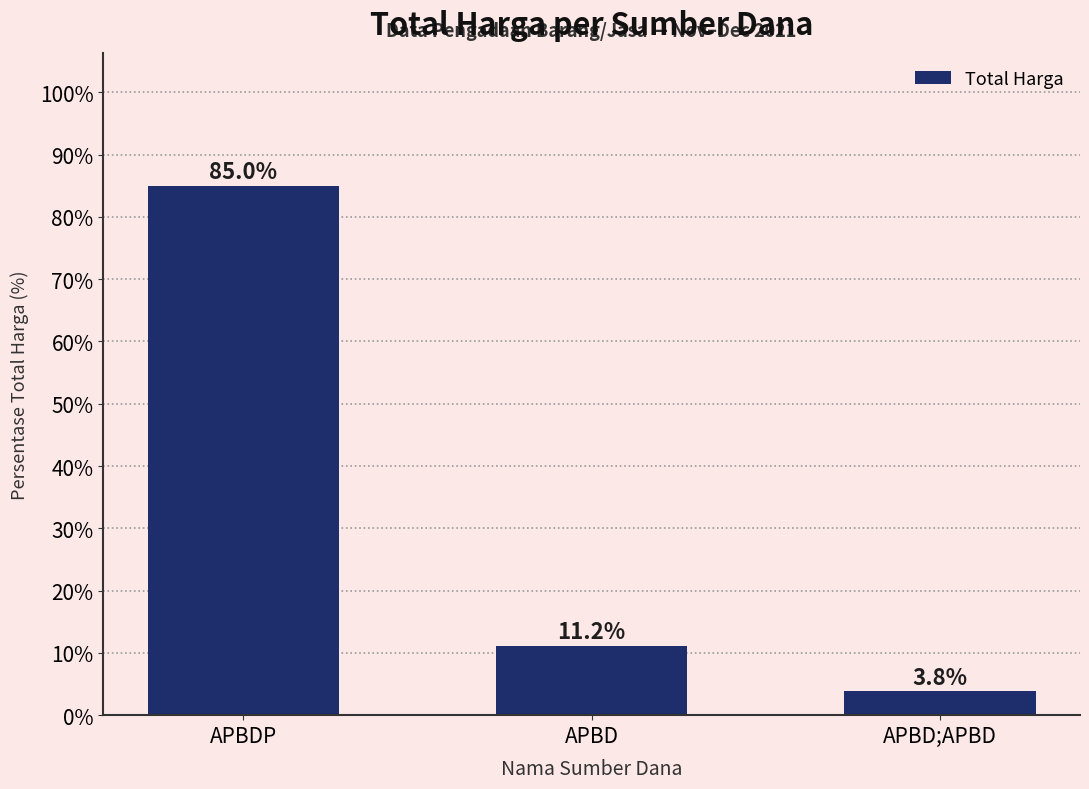

Between APBD and APBD;APBD, which is larger?

APBD